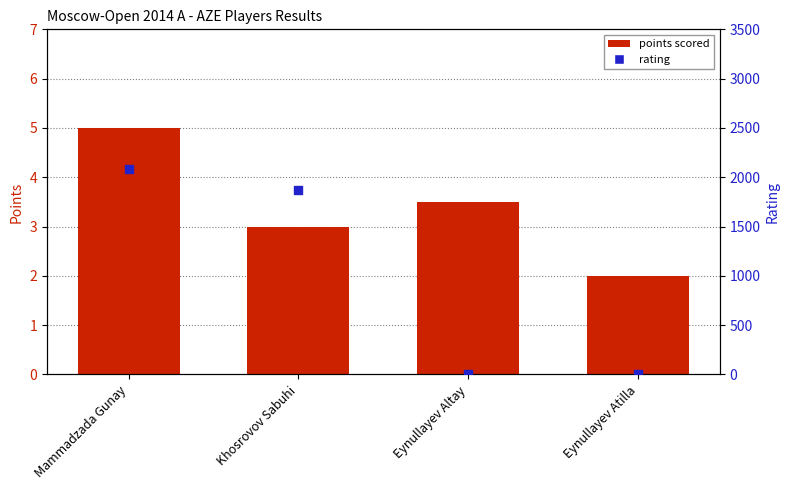

Is the value of rating at Mammadzada Gunay greater than the value of points scored at Mammadzada Gunay?

Yes